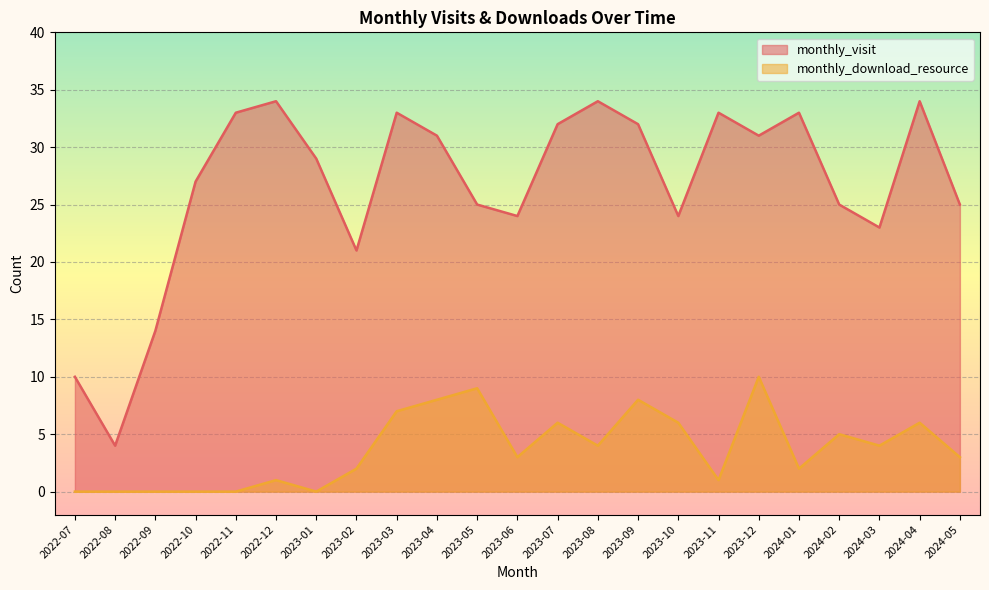

What is the average value of the monthly_visit series?

27